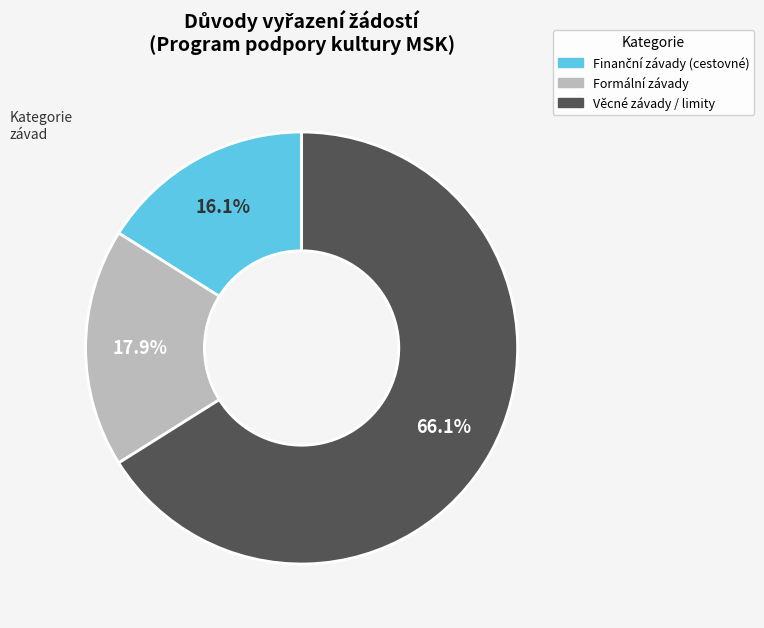

Is there a majority slice in this chart?

Yes